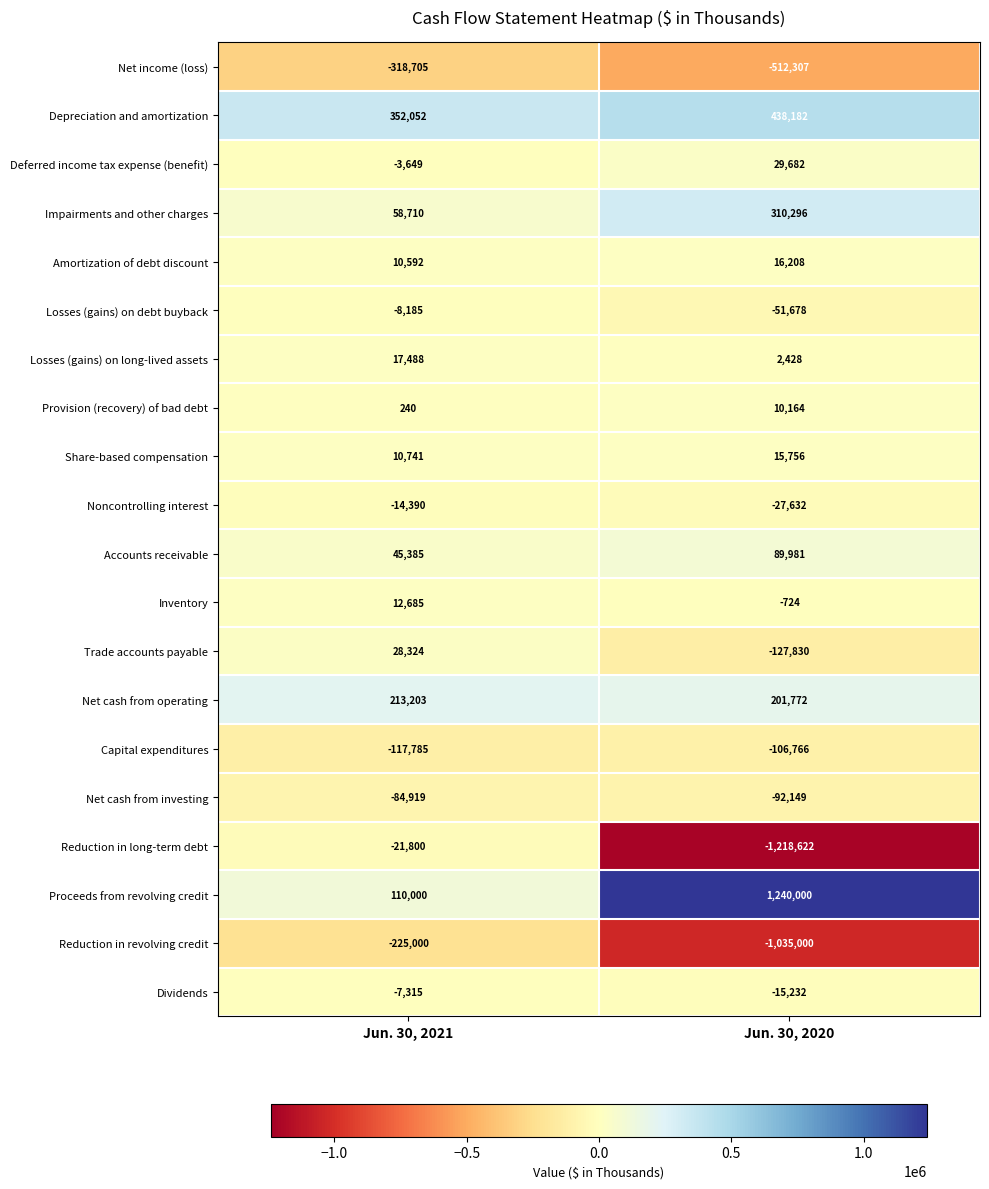

How many categories are shown in the chart?

2